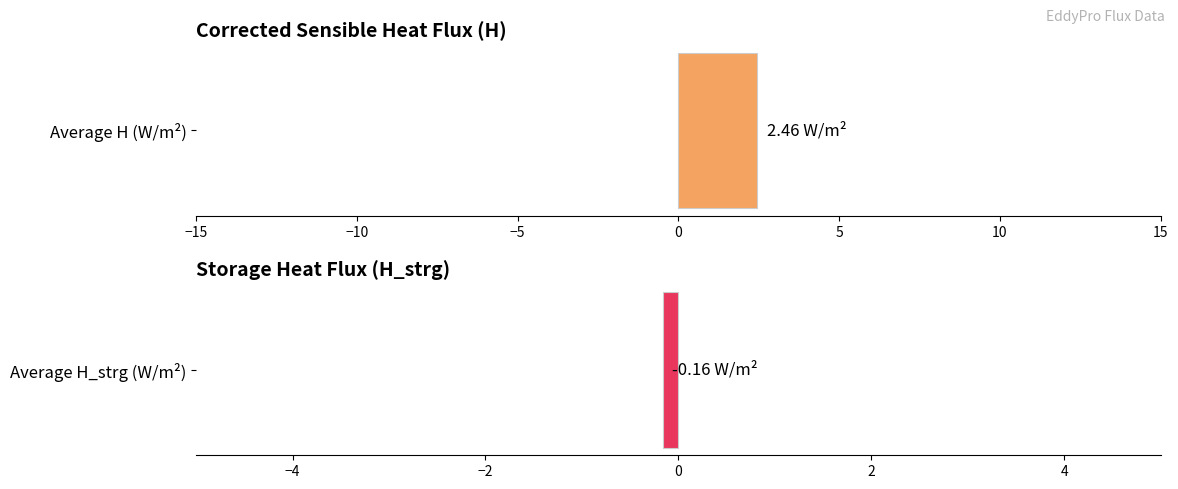

How many distinct data groups are displayed?

2